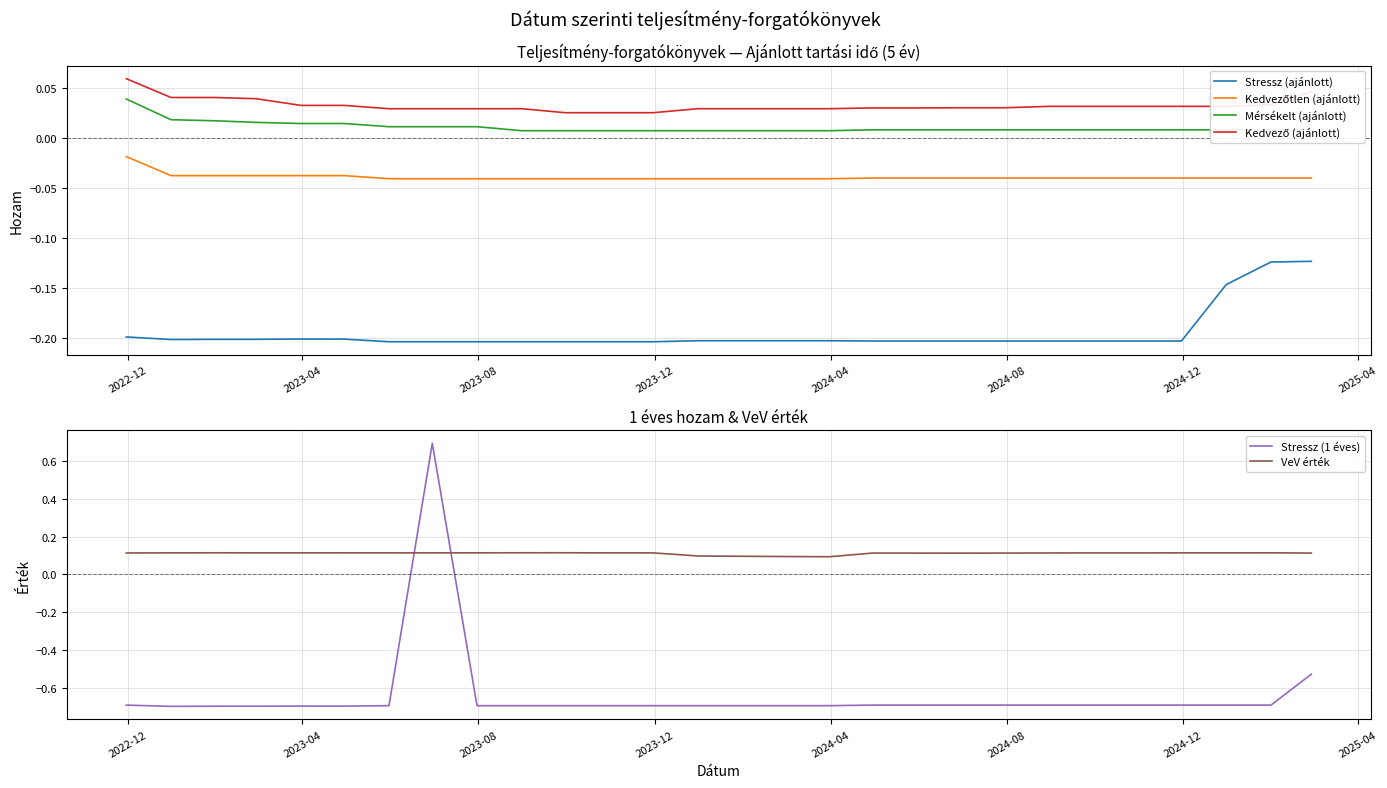

What is the maximum value for Stressz (1 éves)?

0.7